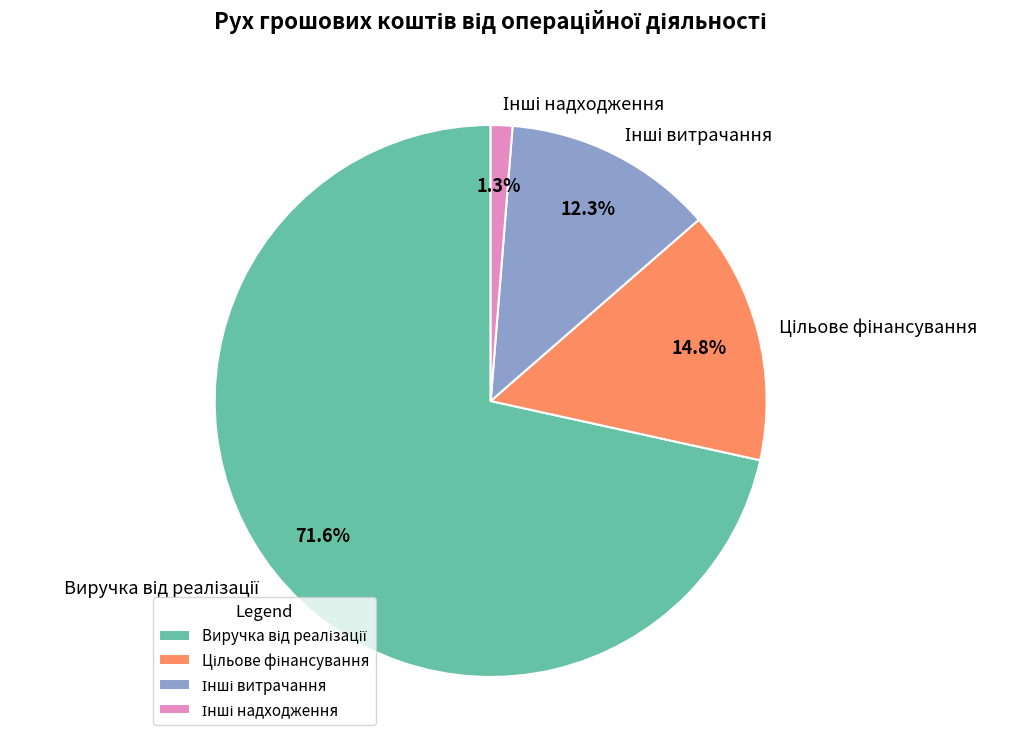

Does any single category account for the majority?

Yes